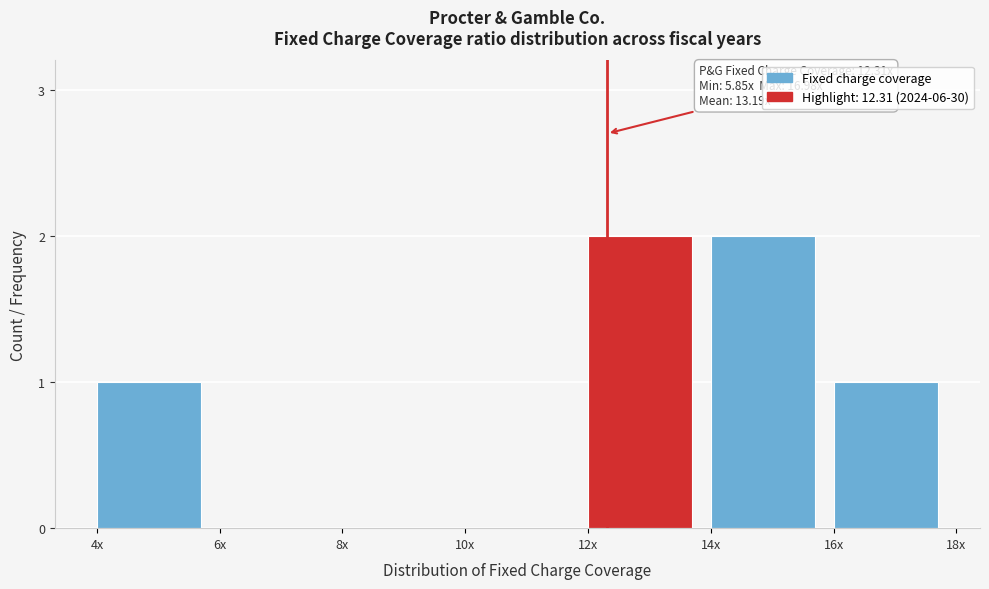

Reading left to right, extract all data points from this chart.

4x=1	6x=0	8x=0	10x=0	12x=2	14x=2	16x=1